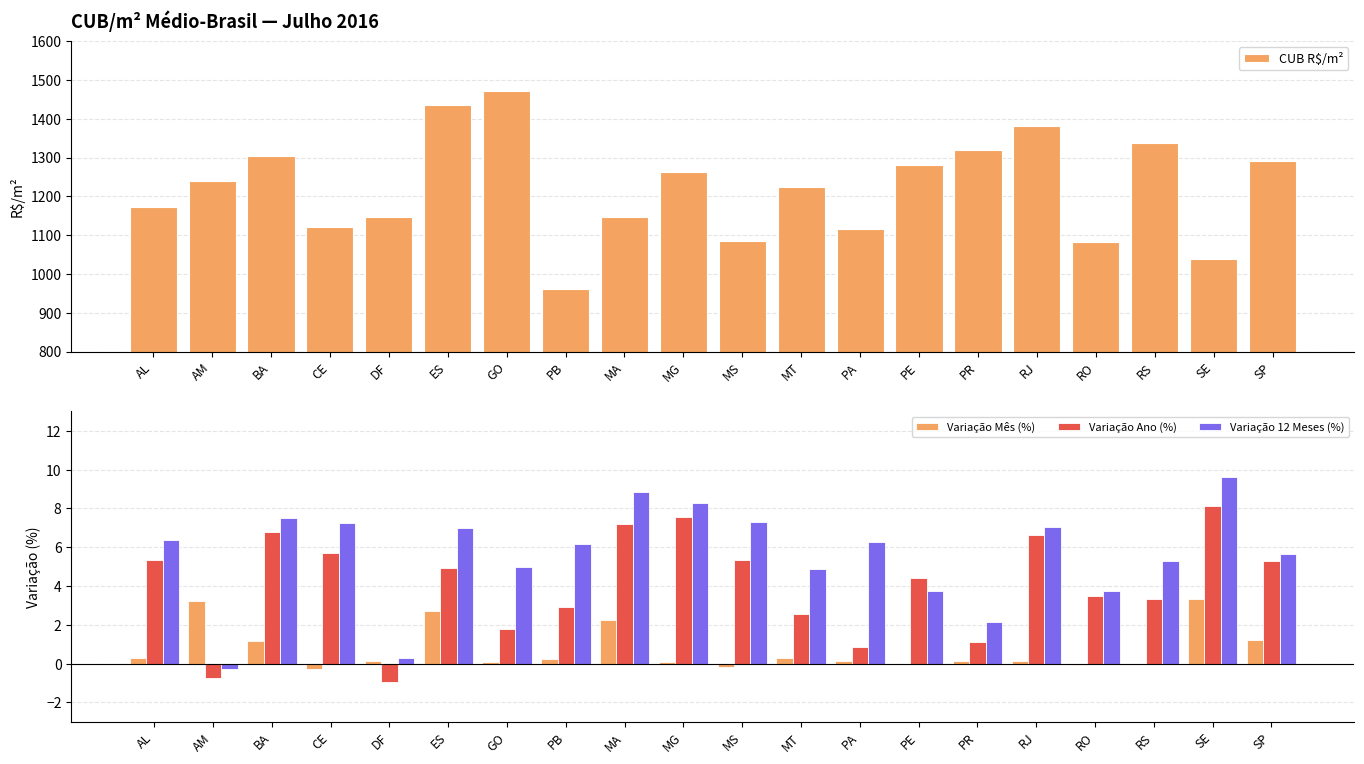

At how many categories does at least one series exceed 344?

20